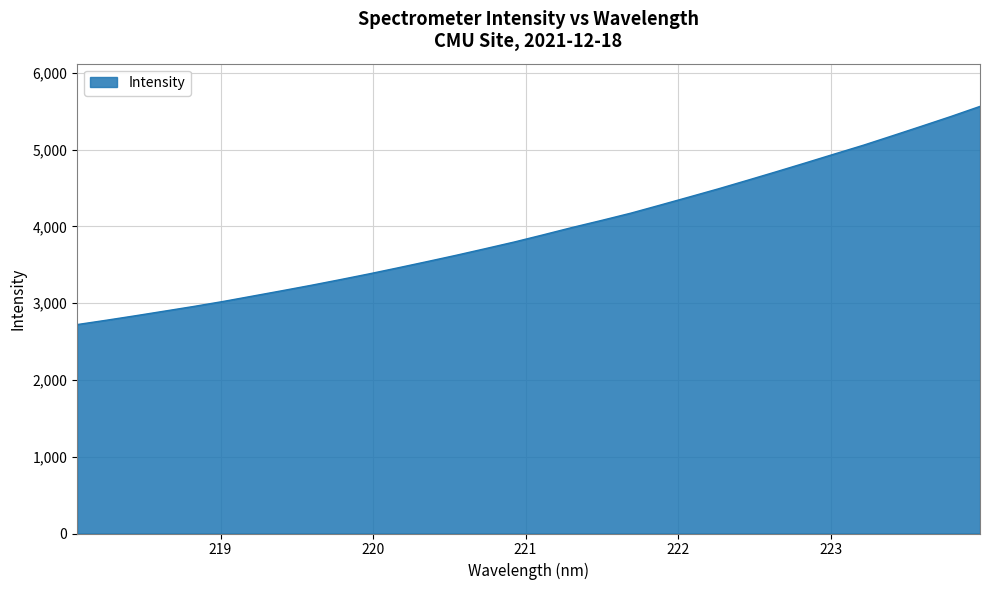

How many distinct data groups are displayed?

1